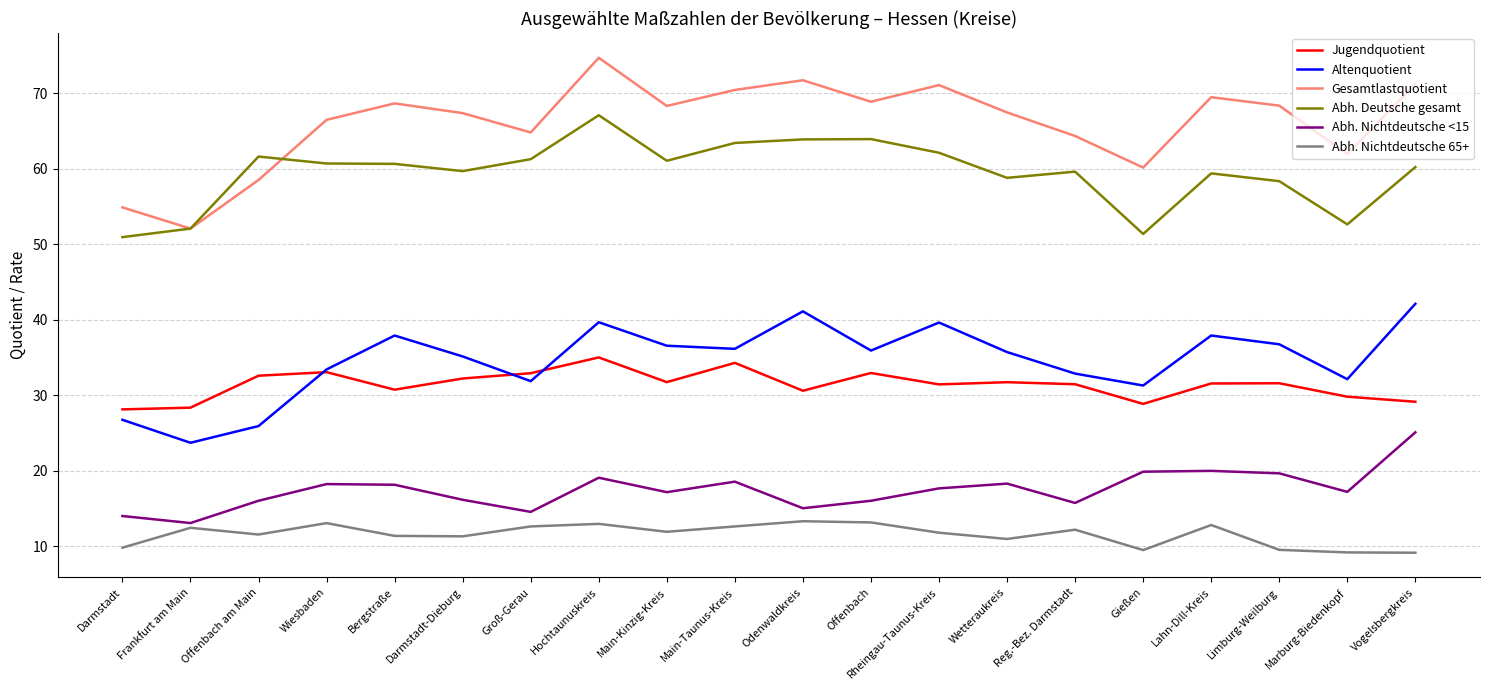

What is the difference between the maximum and minimum values in the Gesamtlastquotient series?

22.6